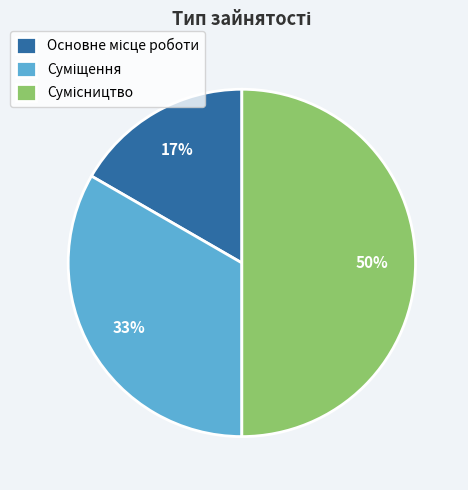

To the nearest percent, what is the average slice percentage?

33%